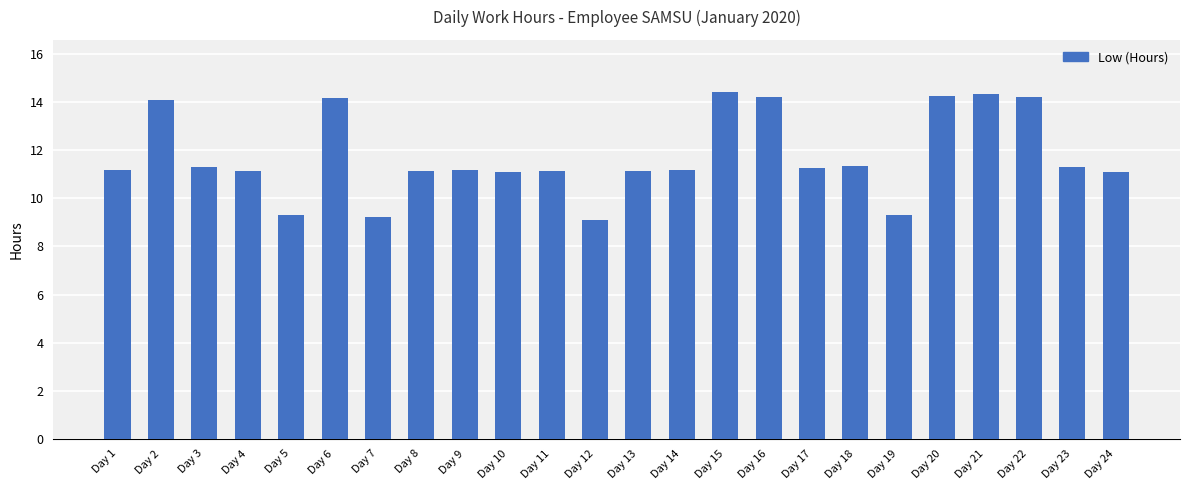

Is it true that the value at Day 21 is 3.4?

False